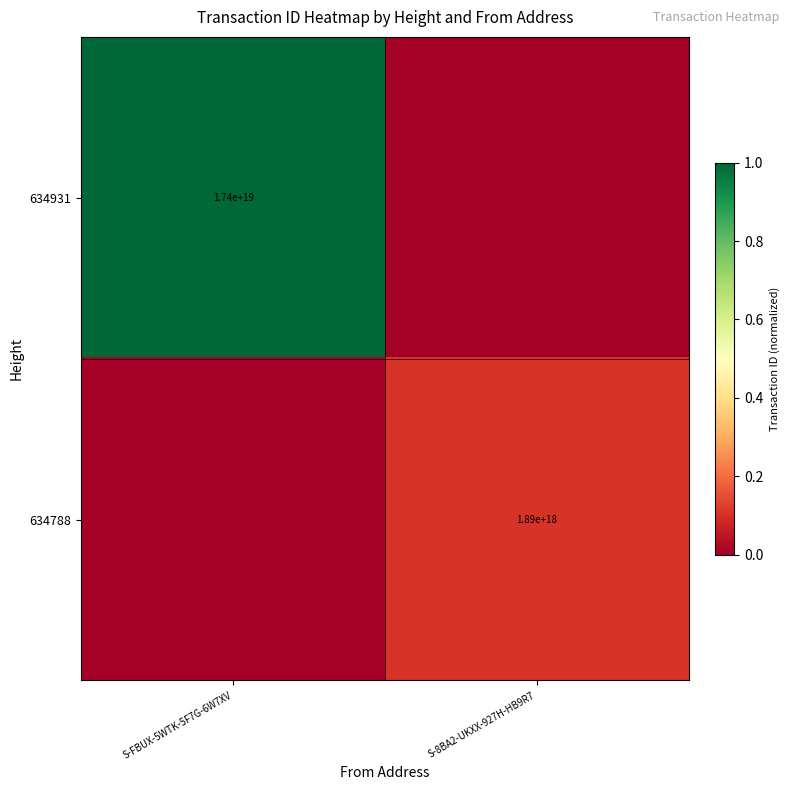

Is the value of 634788 at S-8BA2-UKXX-927H-HB9R7 greater than the value of 634931 at S-FBUX-5WTK-5F7G-6W7XV?

No